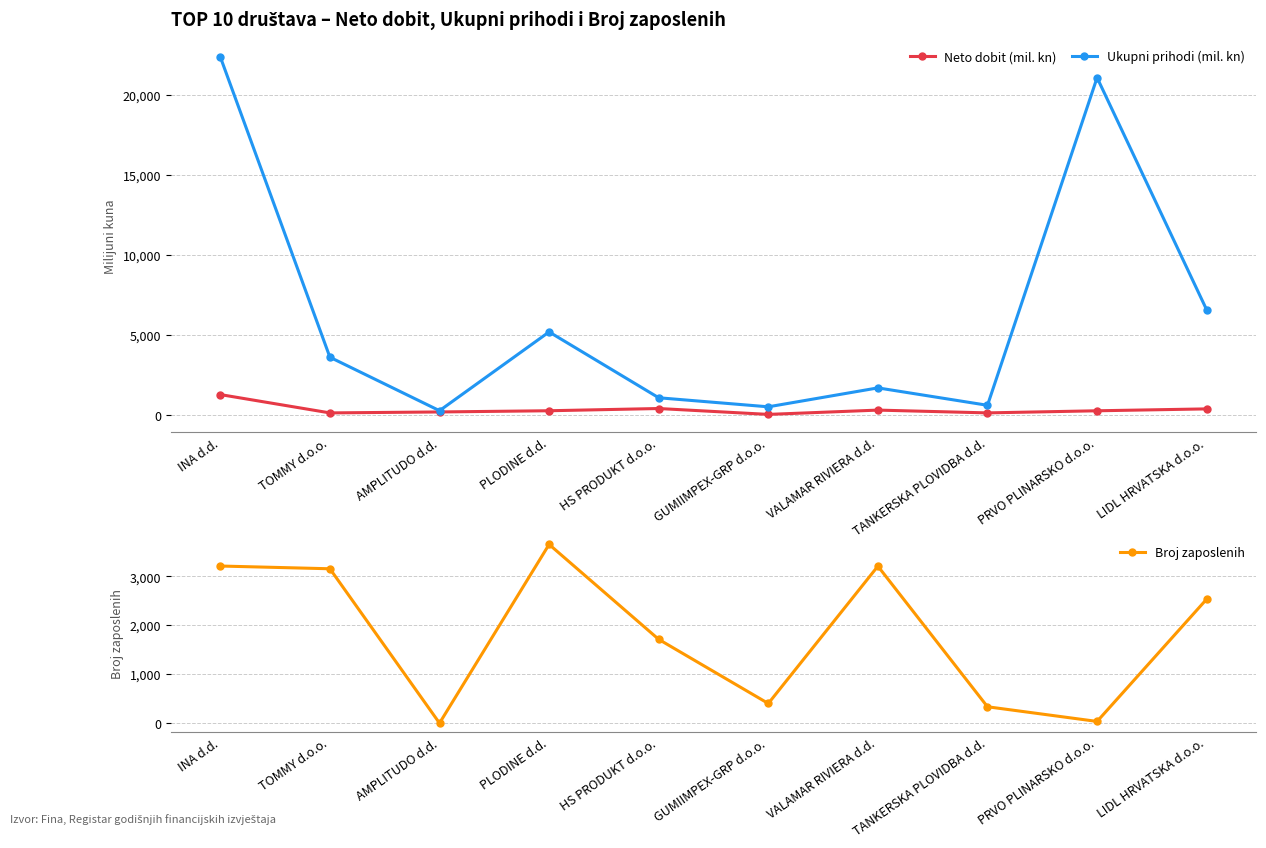

How many intersections are there between Broj zaposlenih and Neto dobit (mil. kn)?

4